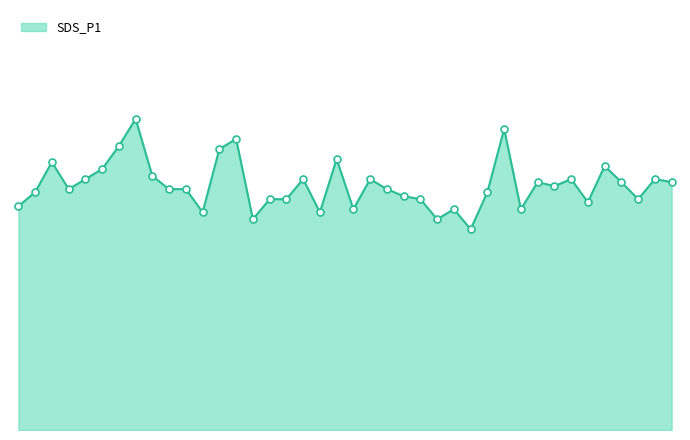

Is this an area chart (filled region under the line)?

Yes